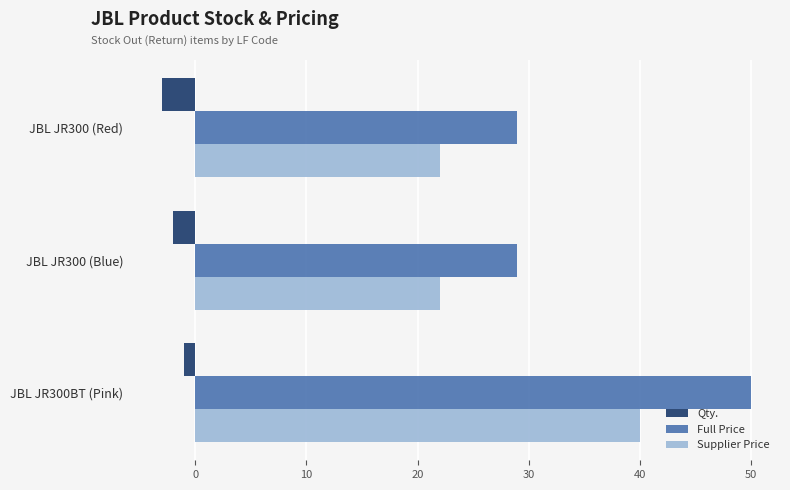

At which category is the sum across all series the highest?

JBL JR300BT (Pink)